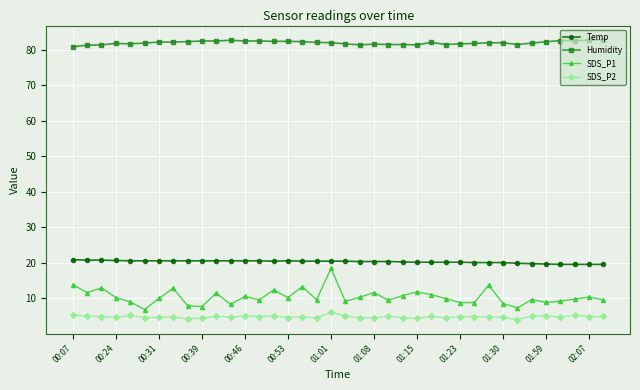

What are all the series names shown in the legend?

Temp, Humidity, SDS_P1, SDS_P2